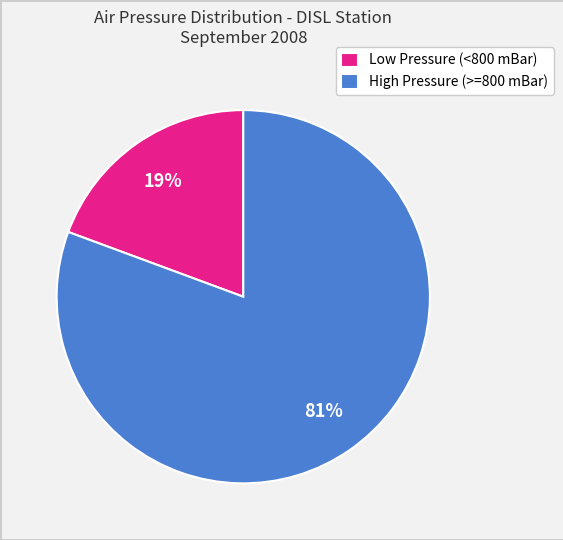

To the nearest percent, what is the combined percentage of Low Pressure (<800 mBar) and High Pressure (>=800 mBar)?

100%